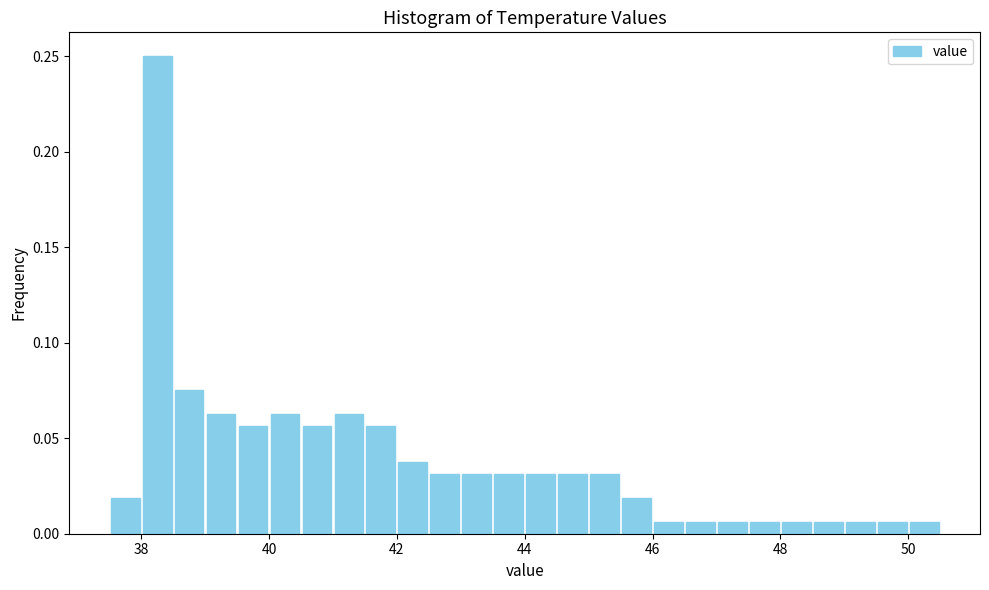

Around what value on the x-axis is the tallest bar? Give the approximate position of its centre, as read against the axis.

38.2